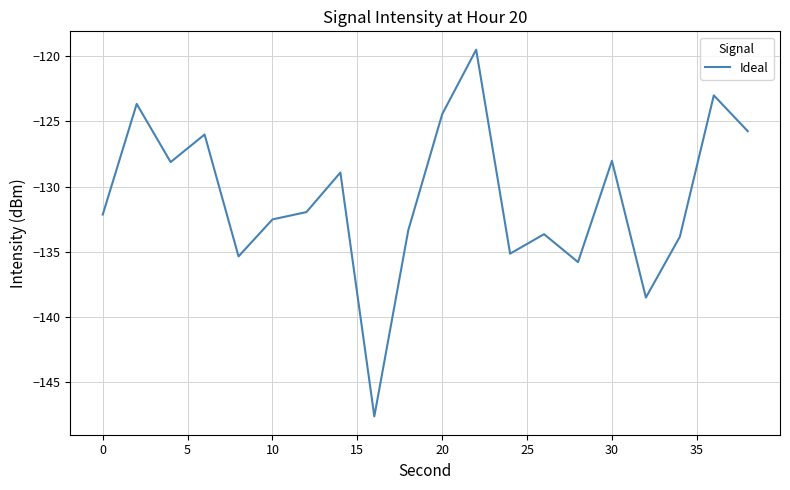

What is the difference between the maximum and minimum values?

28.1